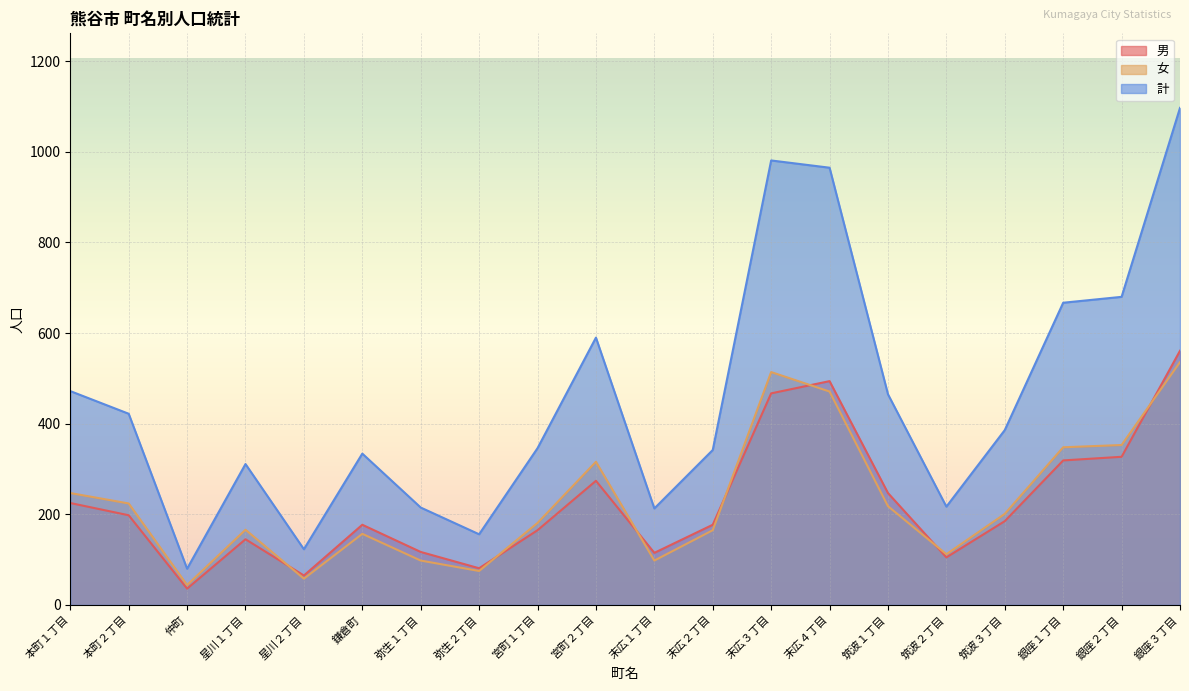

What is the total value across all series at 銀座１丁目?

1334